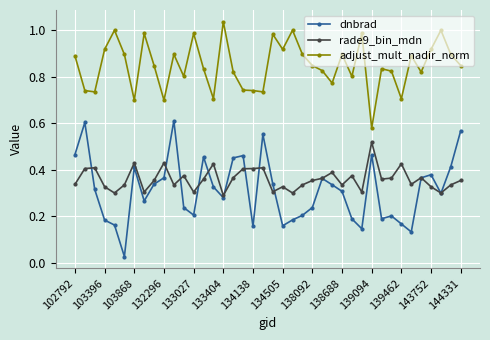

True or false: rade9_bin_mdn and adjust_mult_nadir_norm cross at least once.

False